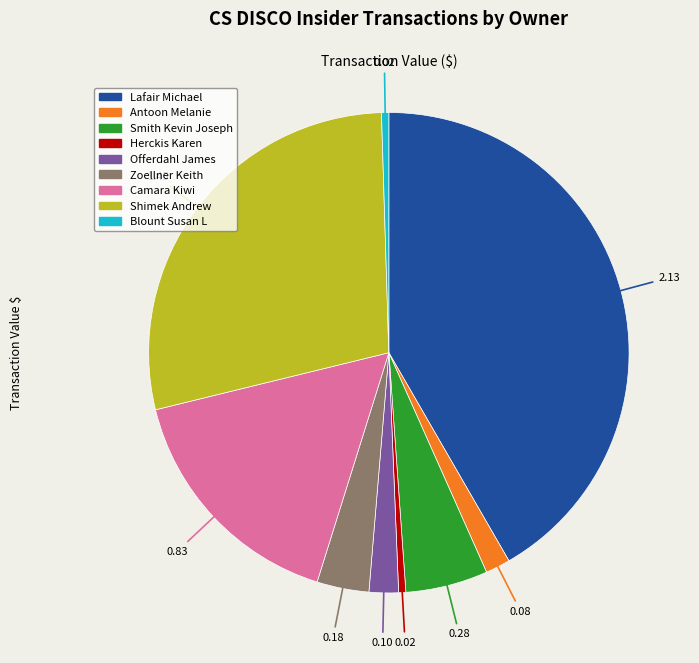

Between Lafair Michael and Camara Kiwi, which is larger?

Lafair Michael